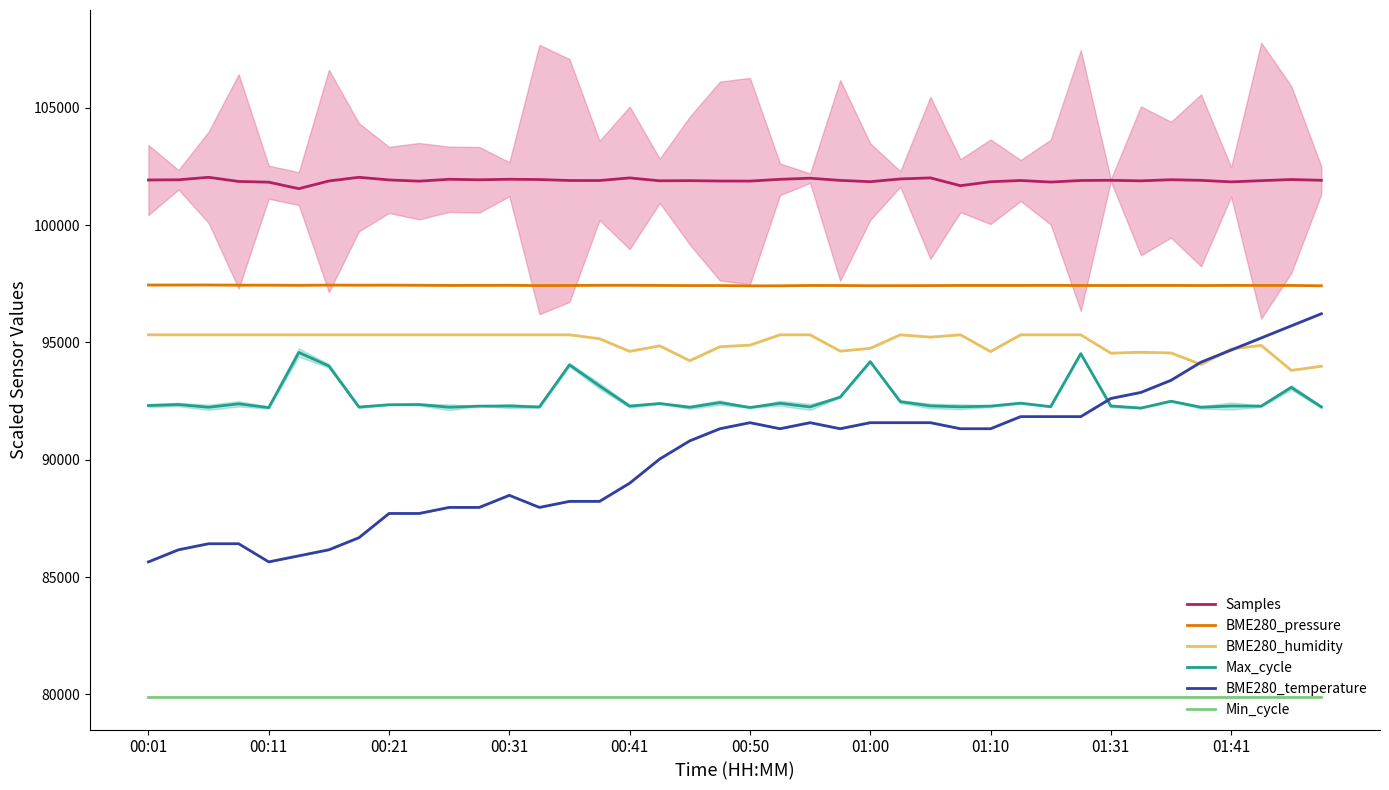

The BME280_humidity series shows 95323.5 at 14. True or false?

True